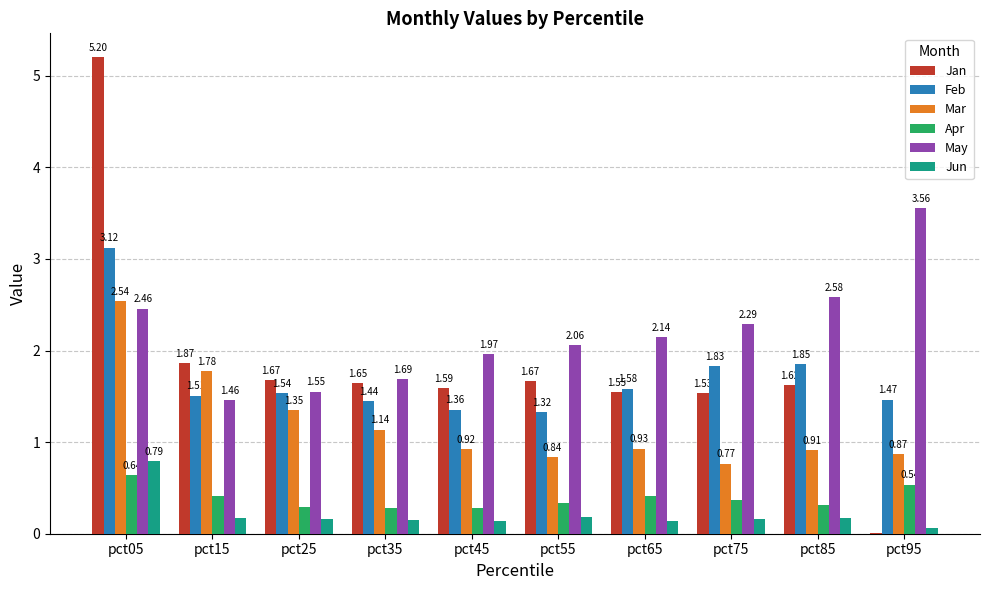

Between pct05 and pct35, which series saw the biggest shift?

Jan